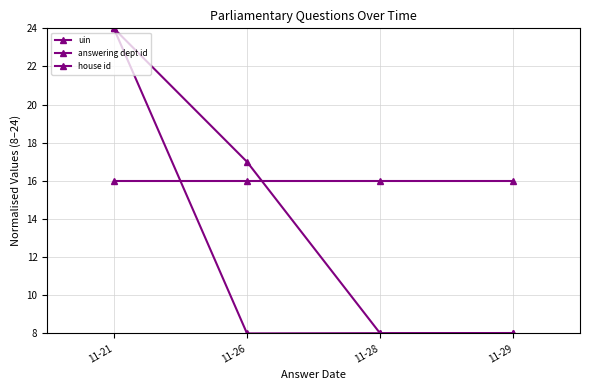

How many data points in answering dept id are less than 17?

2